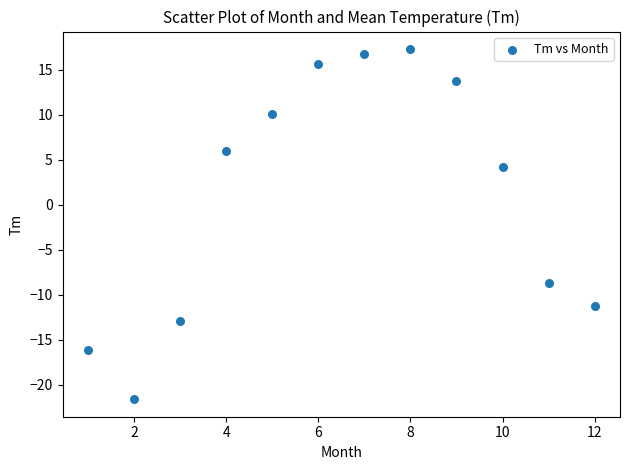

What is the range of X values (max minus min)?

11.0